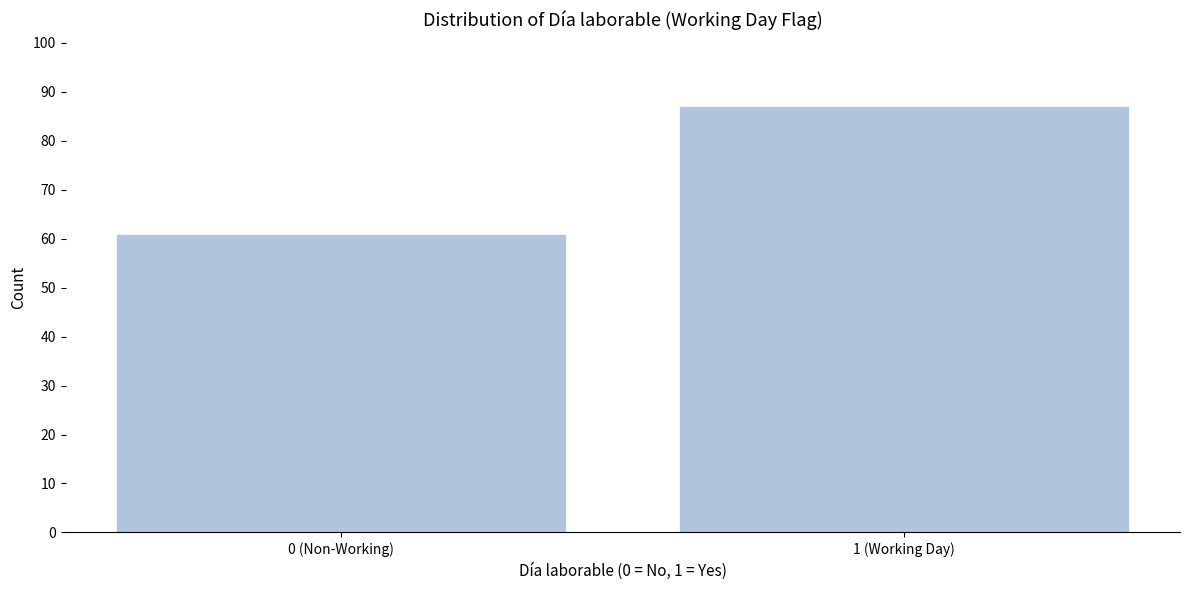

Reading left to right, list all the values displayed in this chart.

61	87